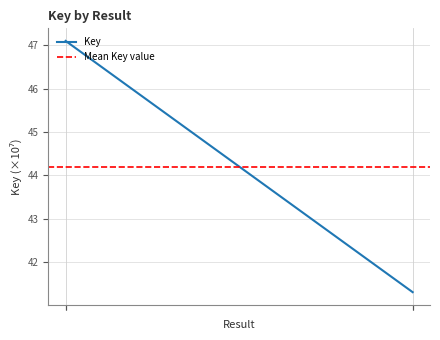

List the labels in order of value, largest first.

1, , 2, 